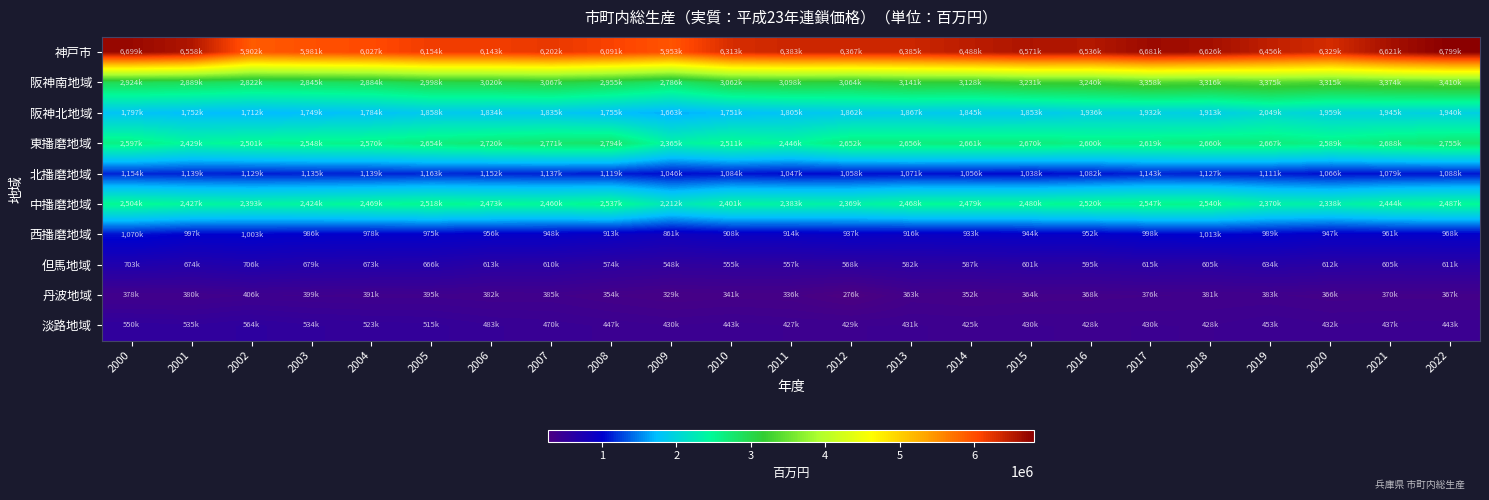

Between 2009 and 2019, which series saw the biggest shift?

阪神南地域